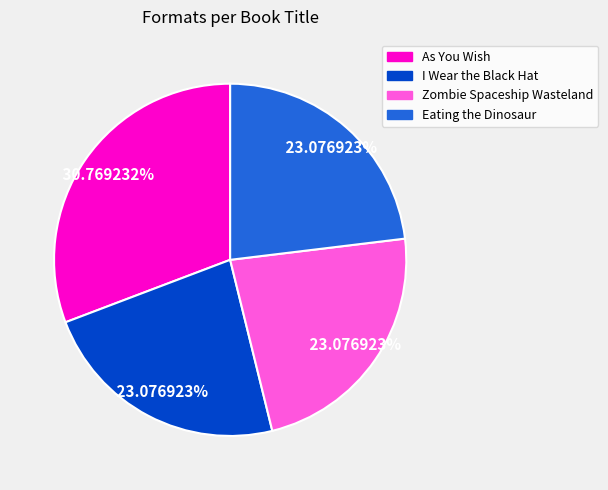

Does any single category account for the majority?

No